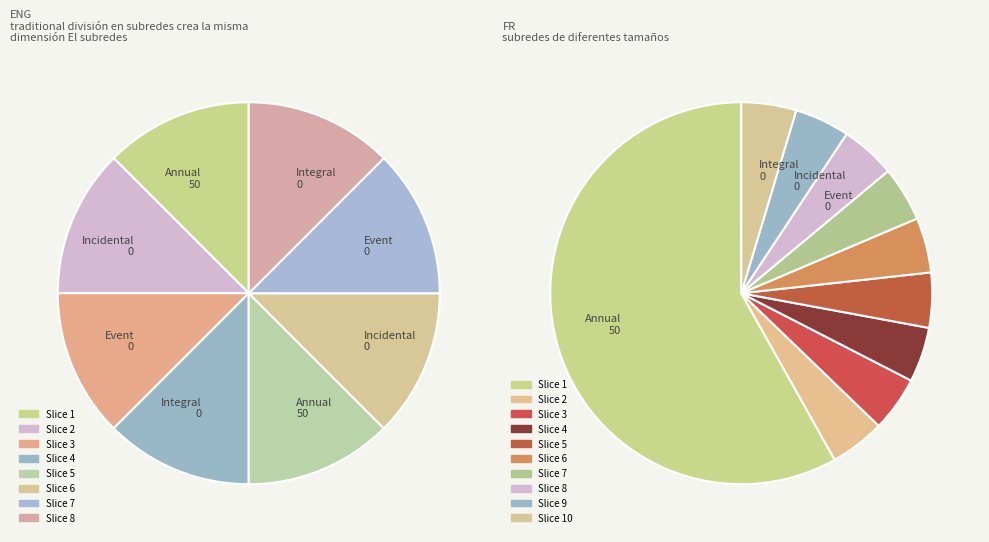

True or false: Annual accounts for 99% of the total.

False